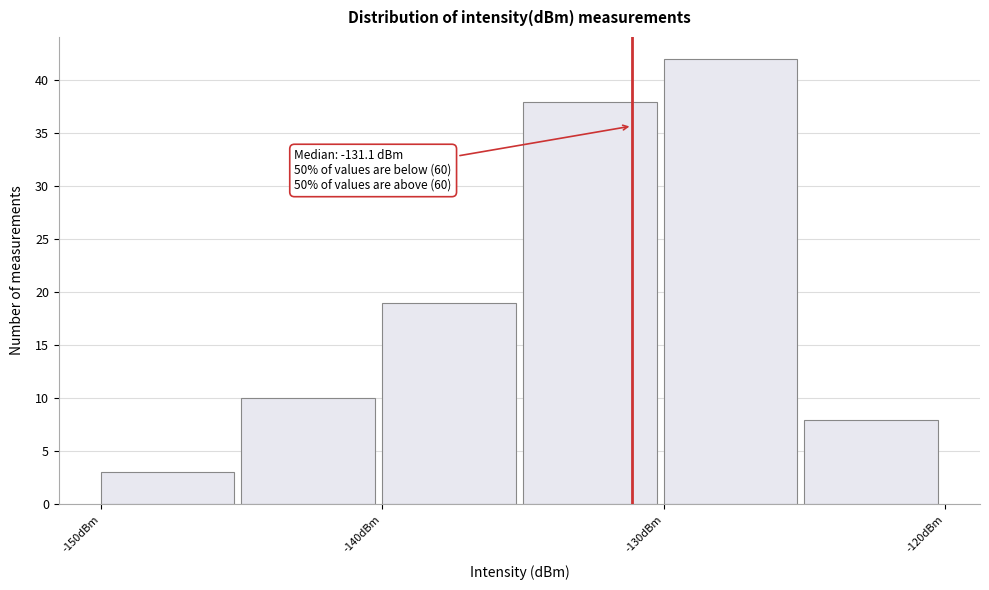

Which range on the x-axis has the tallest bar?

-130 to -125